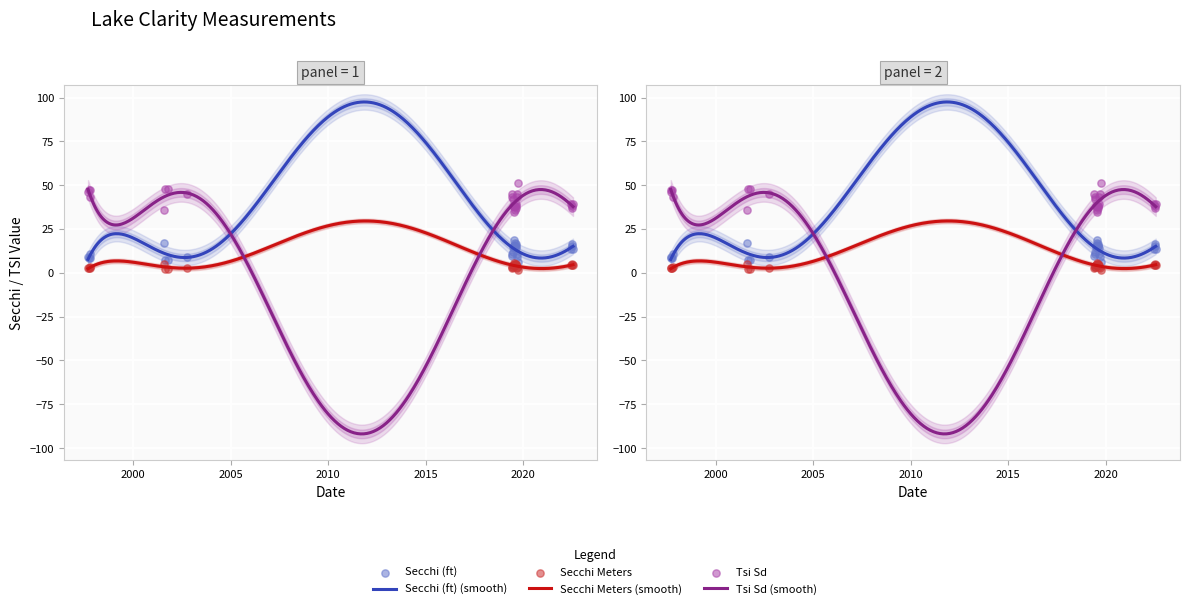

What is the total value across all series at 08/24/2001?

57.8